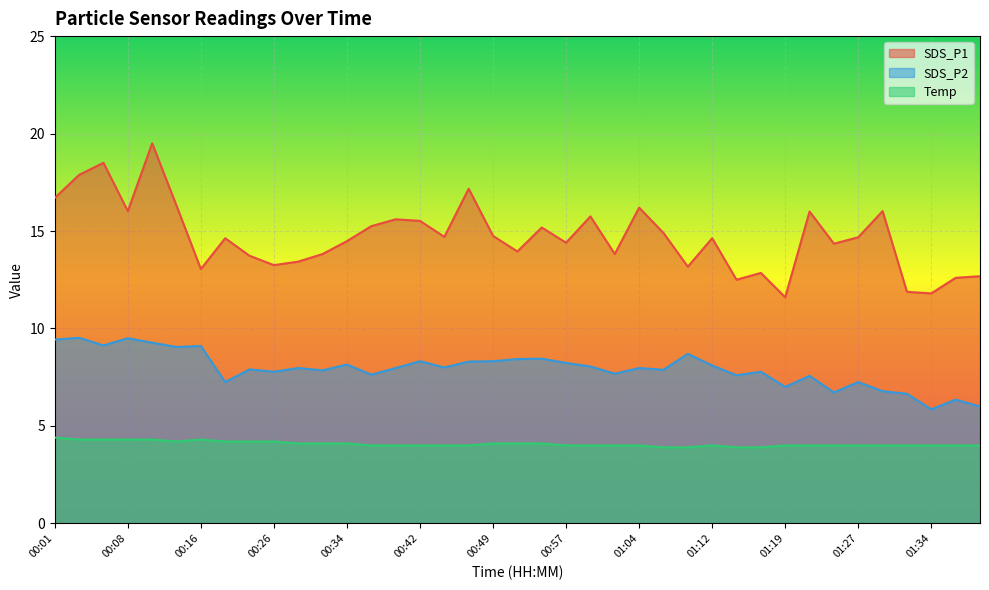

Where is the first local maximum for Temp?

00:16